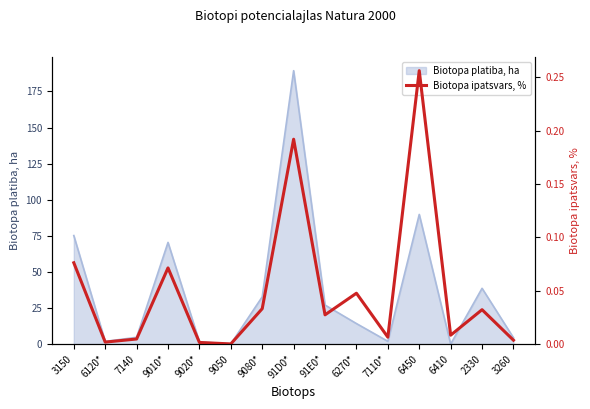

True or false: the data shows 0.0 at 7140.

False